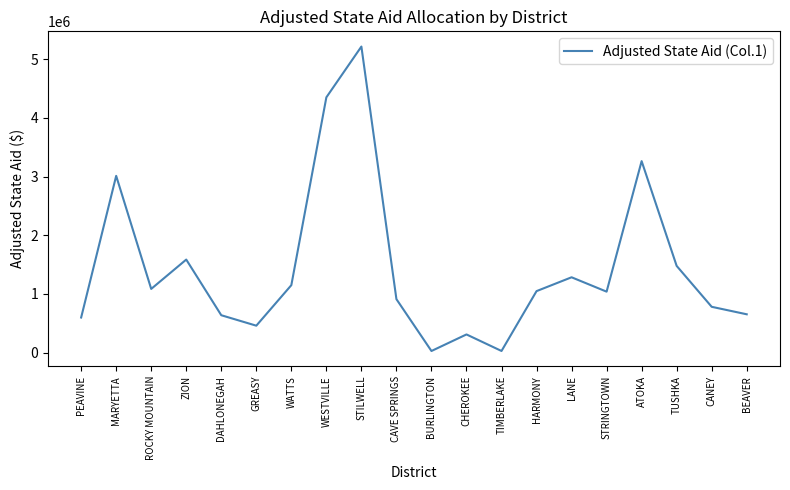

Between STILWELL and CANEY, which is larger?

STILWELL